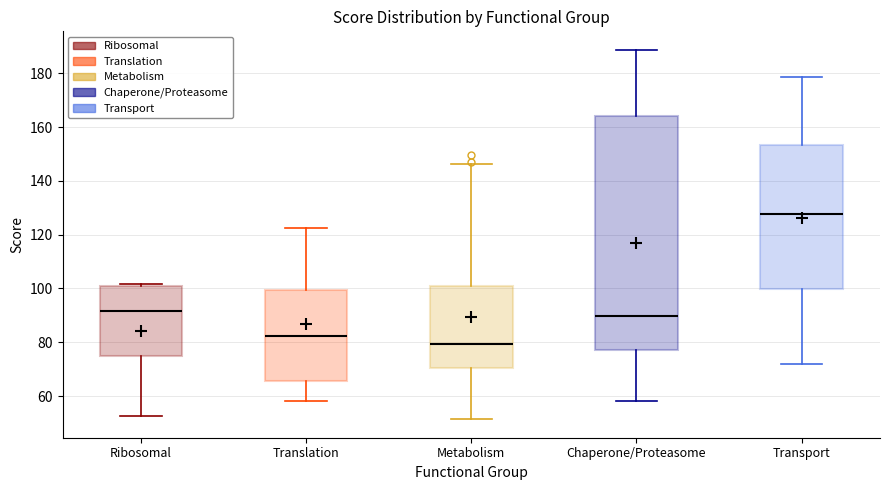

Reading left to right, read every box against the y-axis: the position of its median line, the range the box covers, and the ends of its whiskers. The values are not printed on the chart, so give them approximately, as read against the axis.

Ribosomal: median 92, box 76 to 102, whiskers 52 to 102
Translation: median 82, box 66 to 100, whiskers 58 to 122
Metabolism: median 80, box 70 to 102, whiskers 52 to 146
Chaperone/Proteasome: median 90, box 76 to 164, whiskers 58 to 188
Transport: median 128, box 100 to 154, whiskers 72 to 178